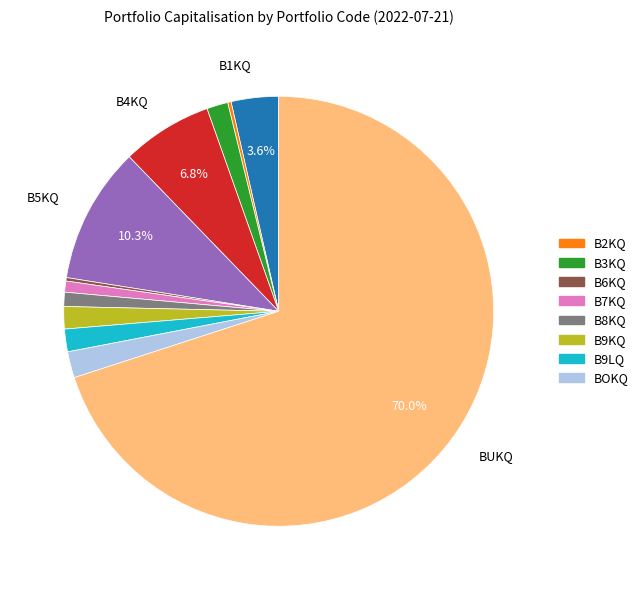

Is there any slice that represents more than half of the pie?

Yes